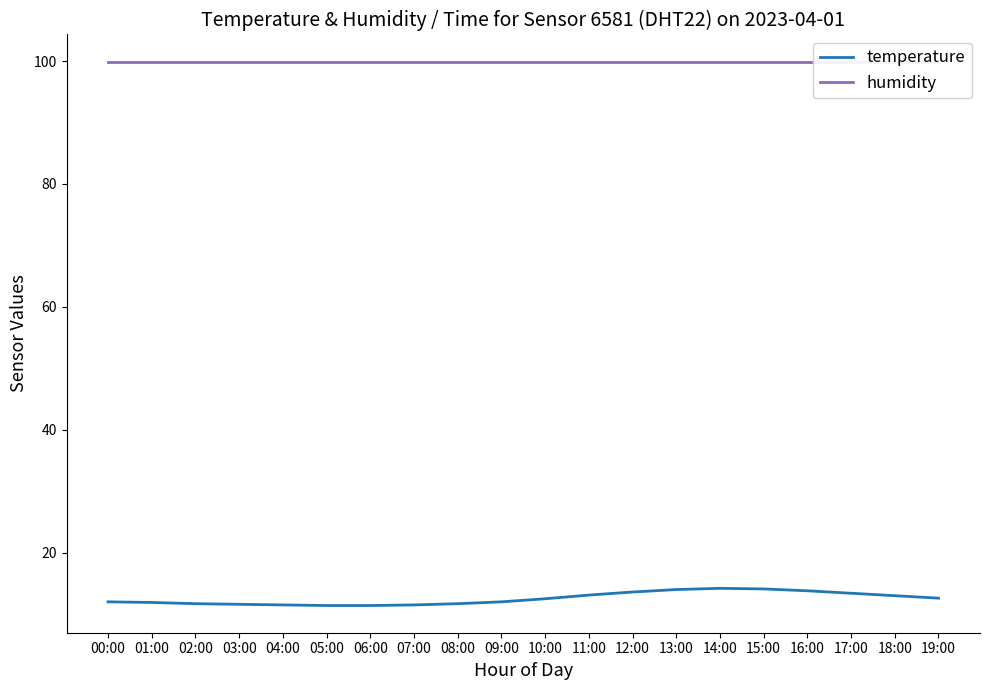

What are all the series names shown in the legend?

temperature, humidity